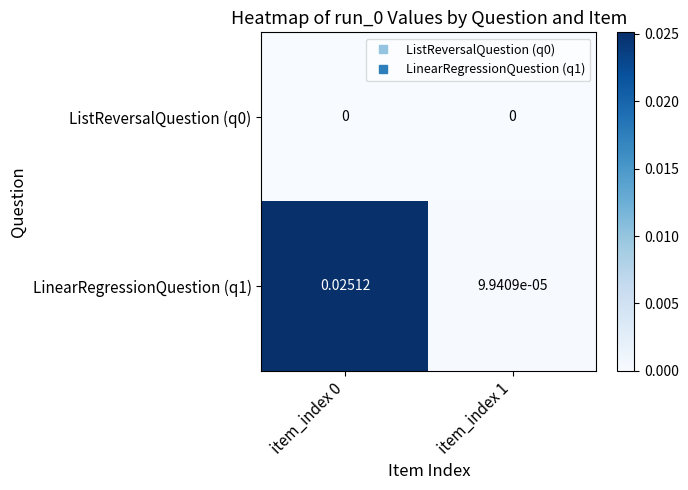

How many categories are shown in the chart?

2